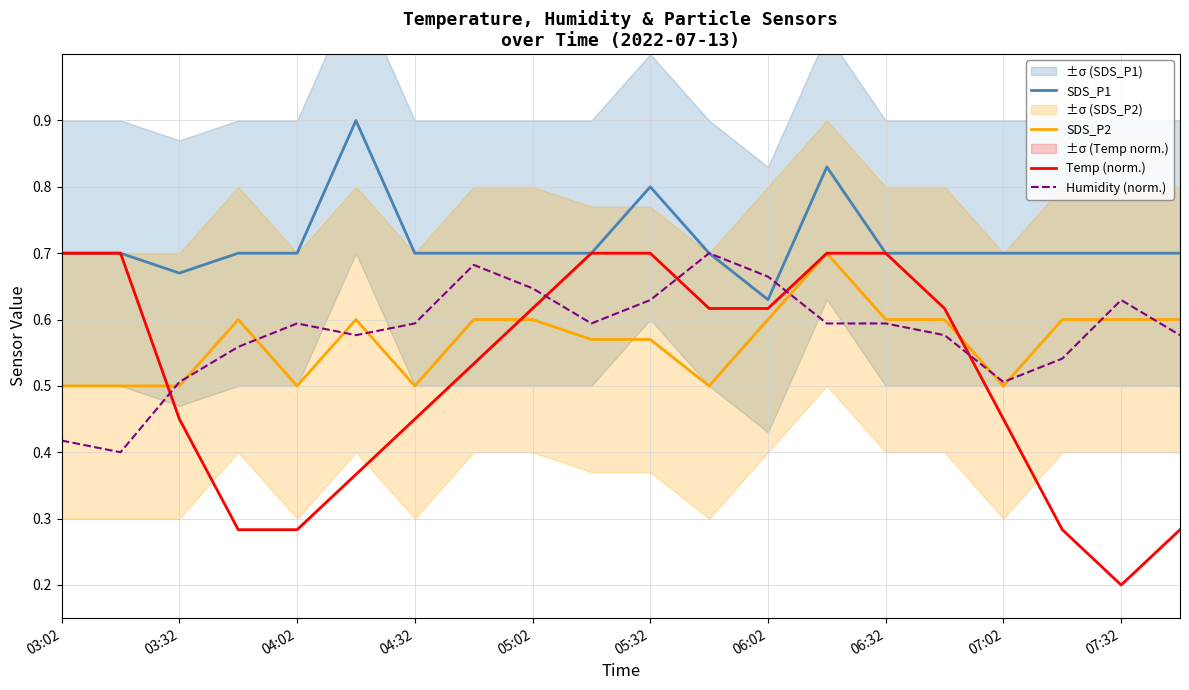

At which label does SDS_P1 reach its minimum?

06:02